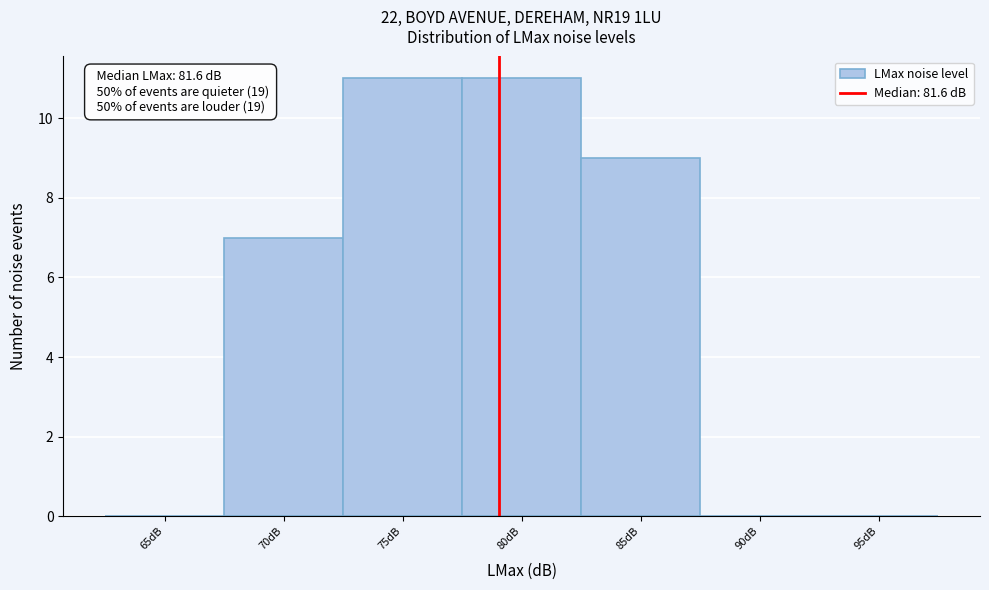

Reading left to right, what are all the values shown in this chart?

65dB=0	70dB=7	75dB=11	80dB=11	85dB=9	90dB=0	95dB=0